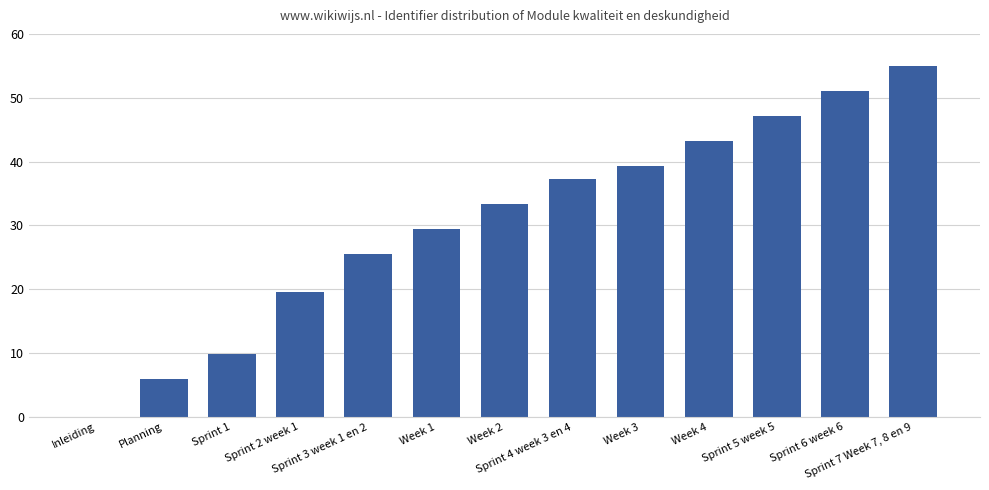

Approximately how many times larger is the value at Week 4 compared to Sprint 5 week 5?

0.9